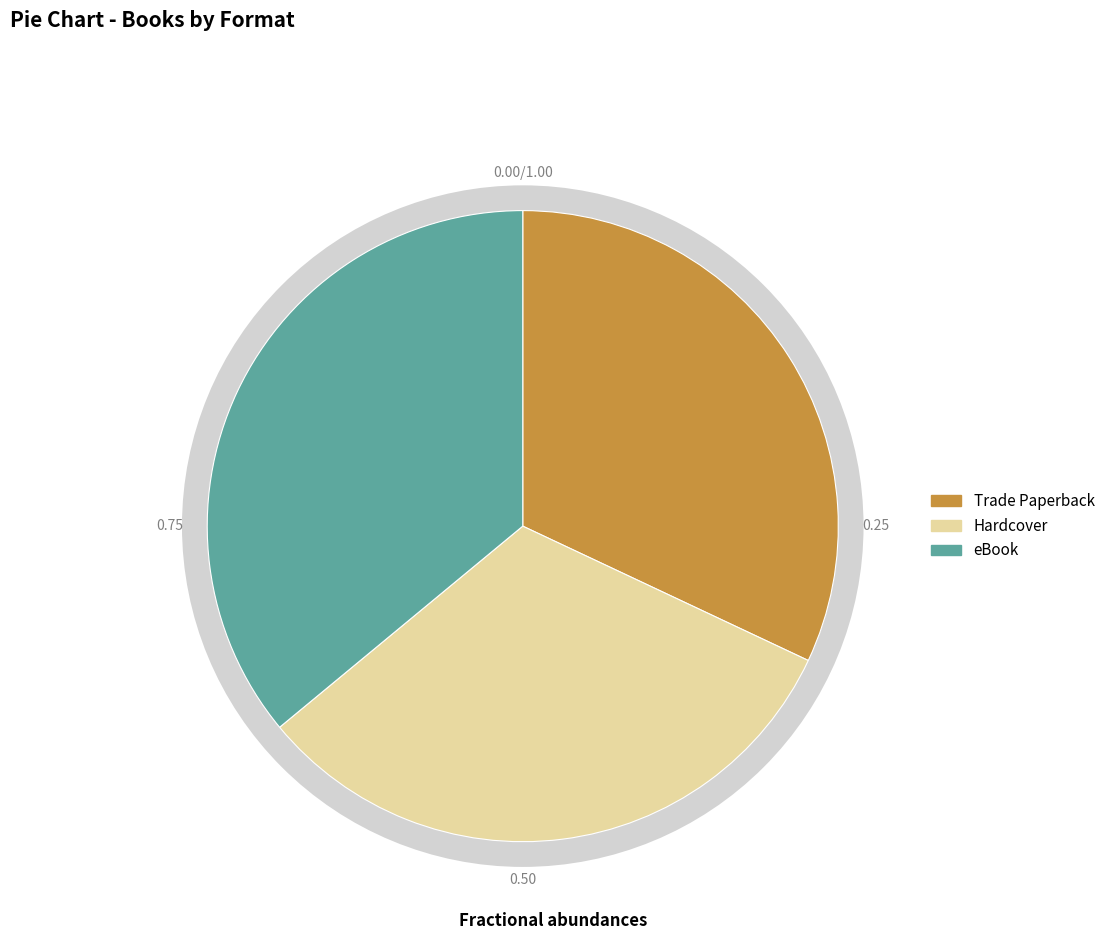

How many segments does this pie chart have?

3